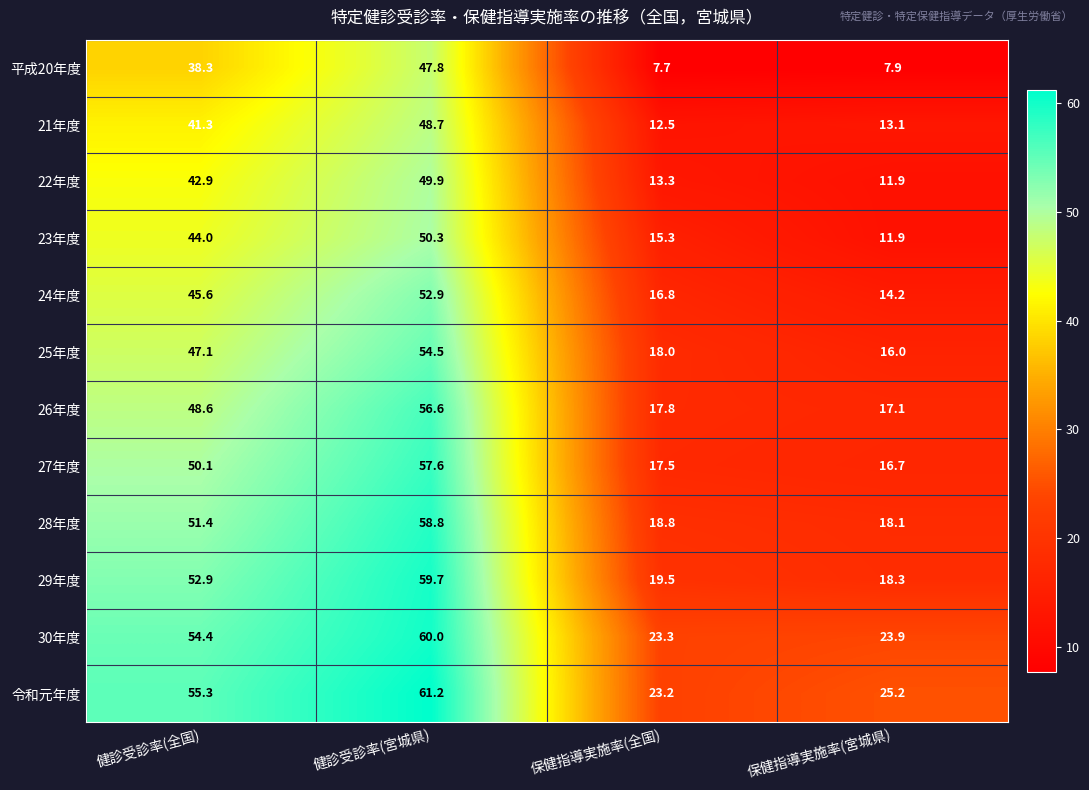

List the series in order of their peak value, highest first.

令和元年度, 30年度, 29年度, 28年度, 27年度, 26年度, 25年度, 24年度, 23年度, 22年度, 21年度, 平成20年度